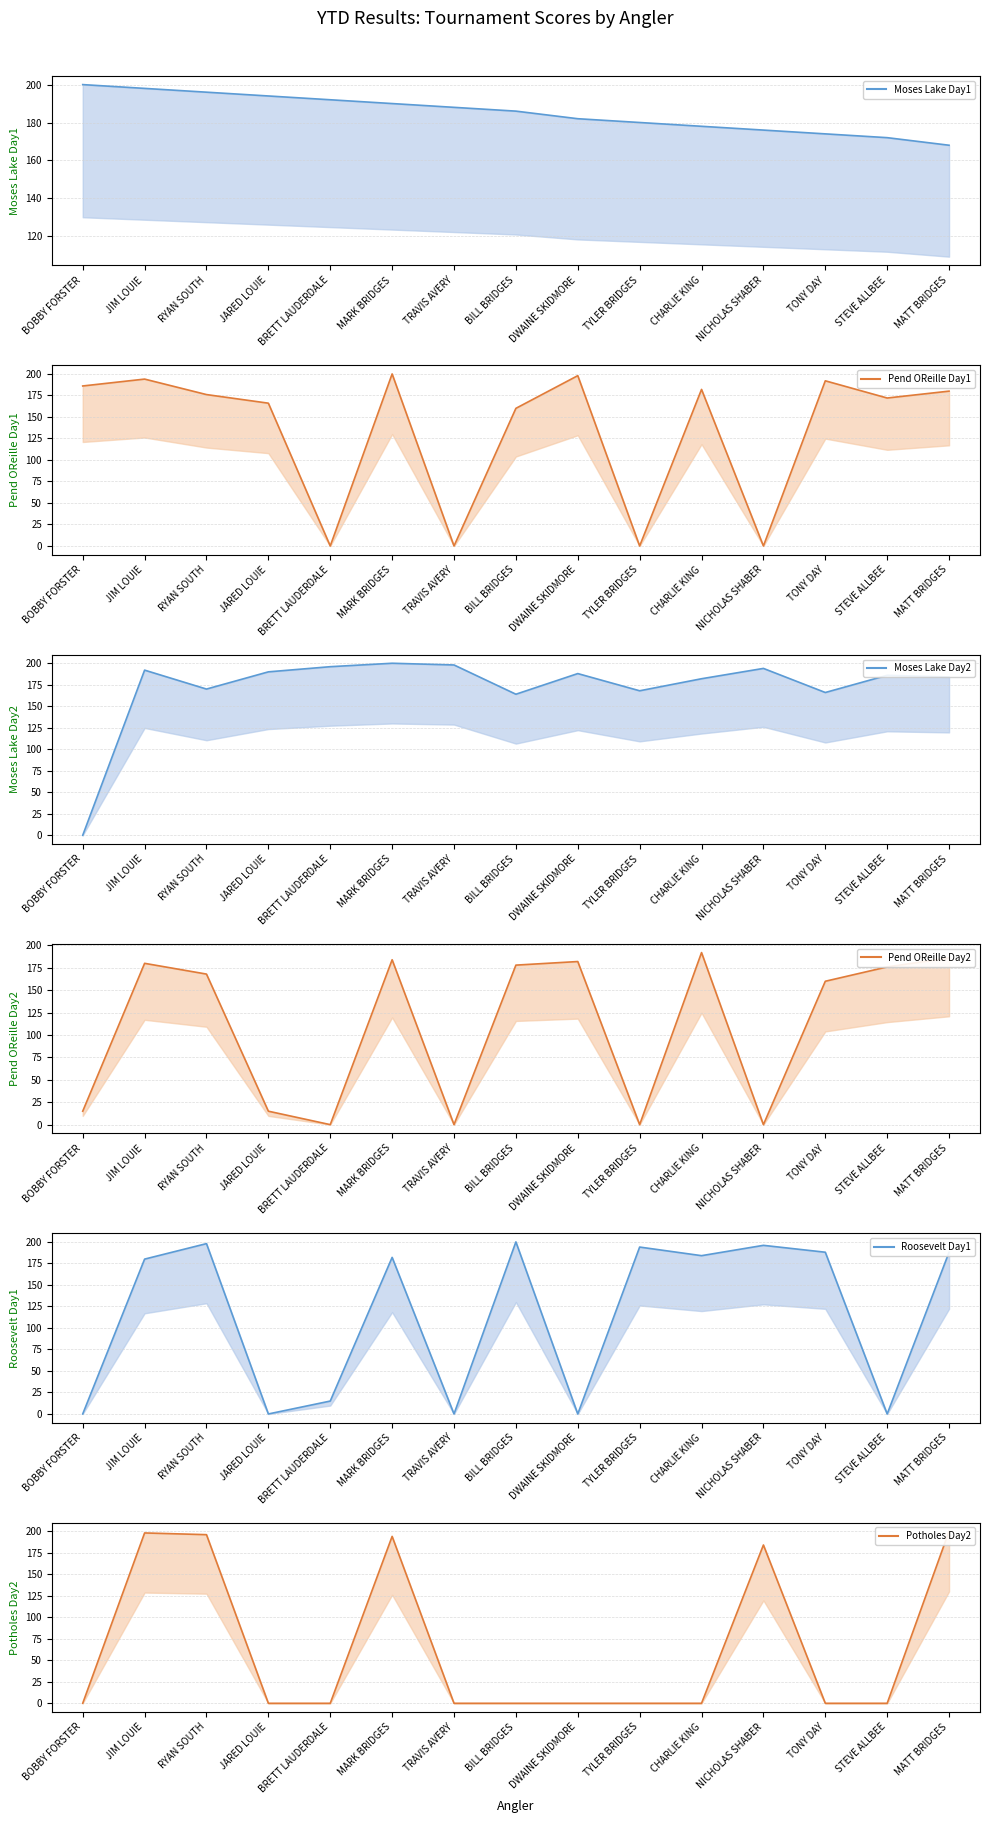

After their last crossing, which series has the higher values: Roosevelt Day1 mean or Pend OReille Day1 mean?

Roosevelt Day1 mean